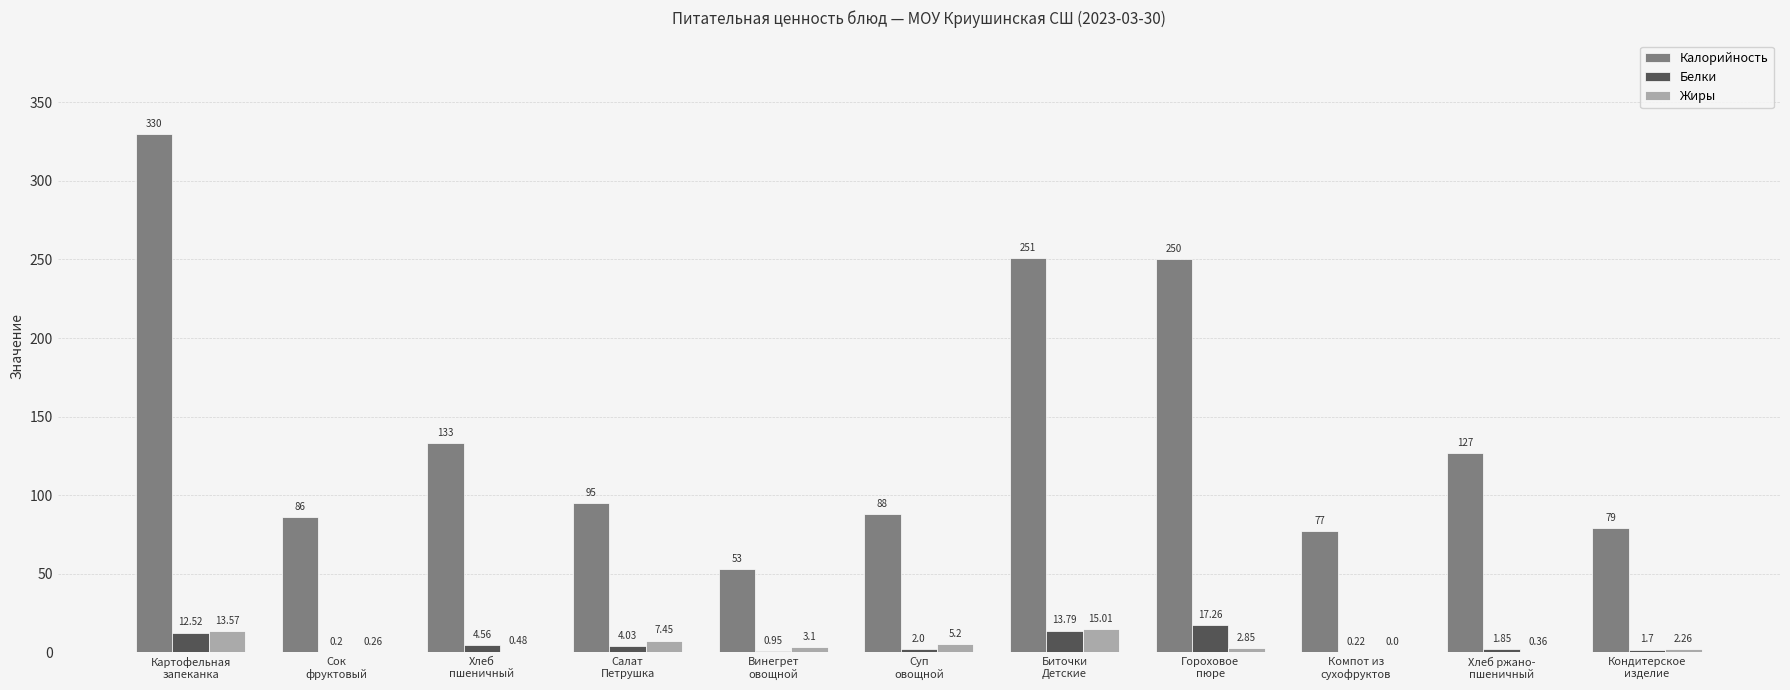

Does the chart contain stacked bars?

No